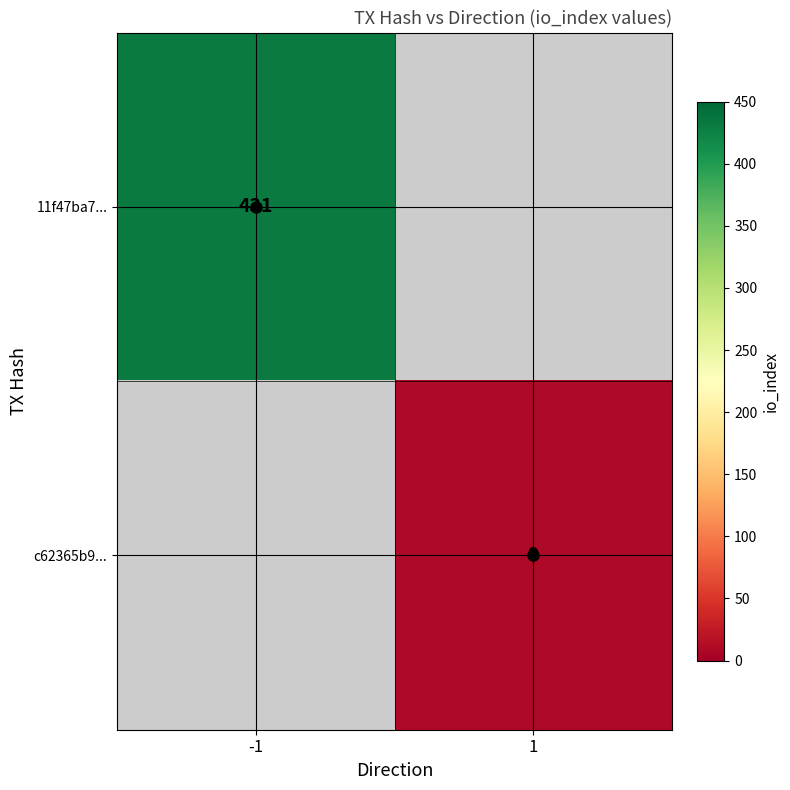

What is the minimum value for 11f47ba7...?

431.0